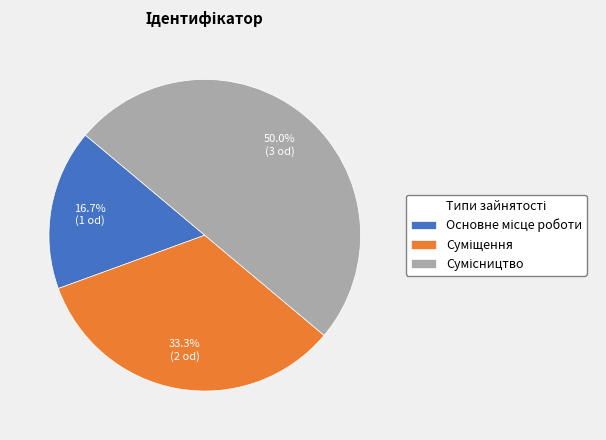

Does any single category account for the majority?

No